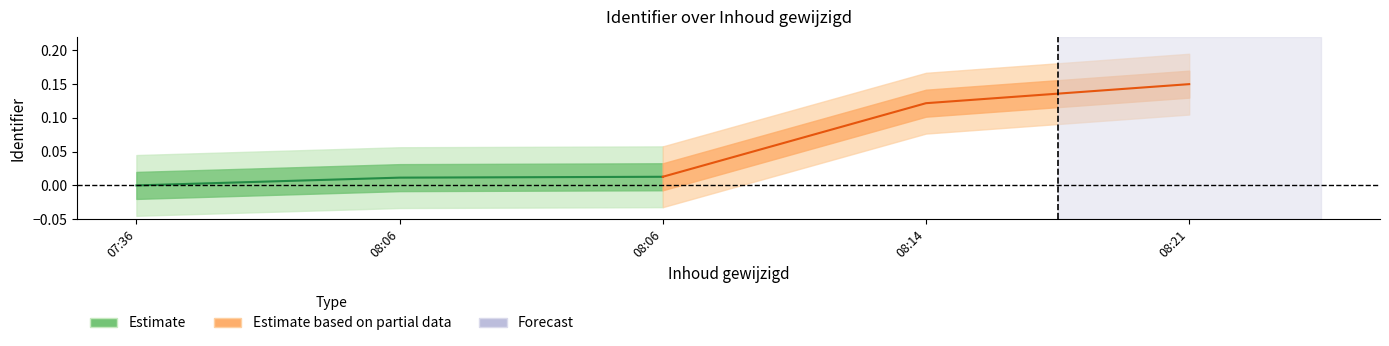

Reading left to right, transcribe all the data shown in this chart.

Estimate (line): 0.0	0.0	0.0
Estimate based on partial data (line): 0.0	0.1	0.1